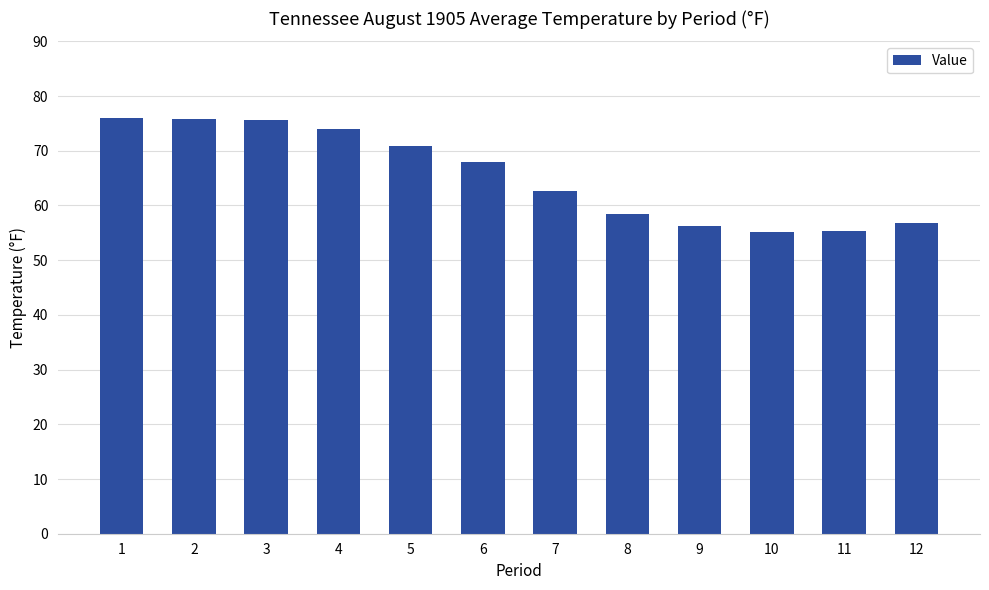

What is the difference between the values at 1 and 2?

0.1